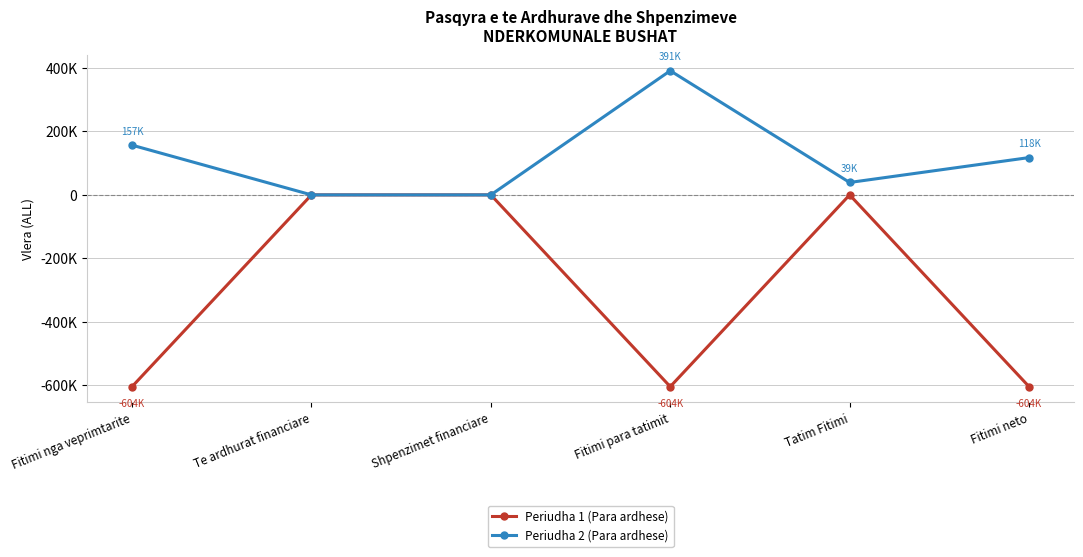

What are all the series names shown in the legend?

Periudha 1 (Para ardhese), Periudha 2 (Para ardhese)